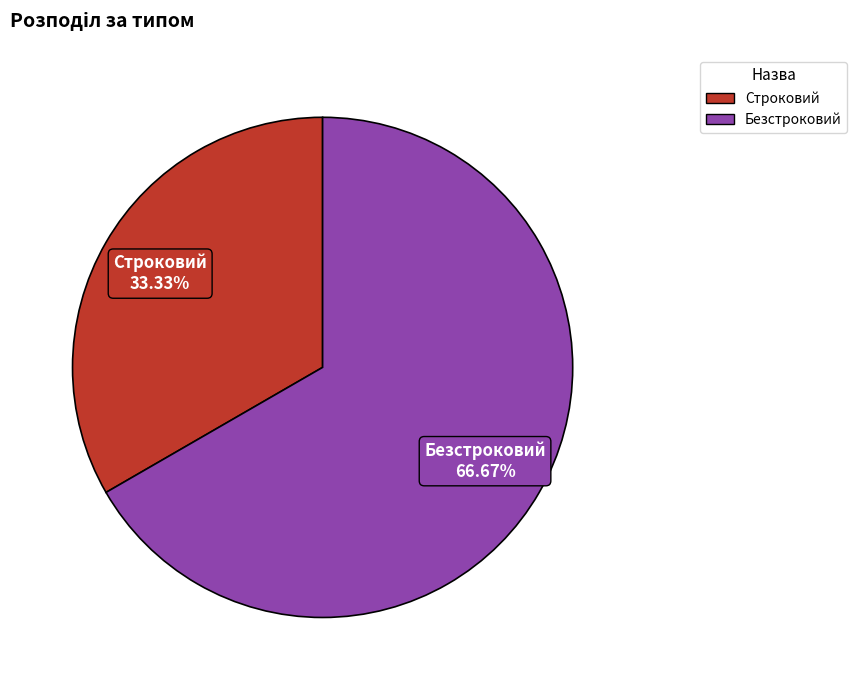

To the nearest percent, what percentage of the pie is Безстроковий?

67%